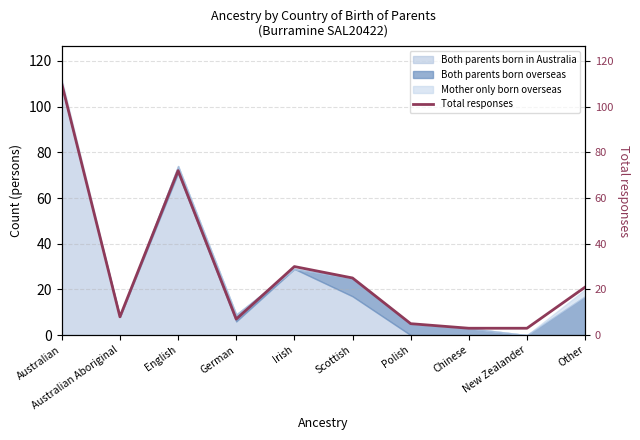

What is the approximate value at Chinese, to the nearest 5?

5